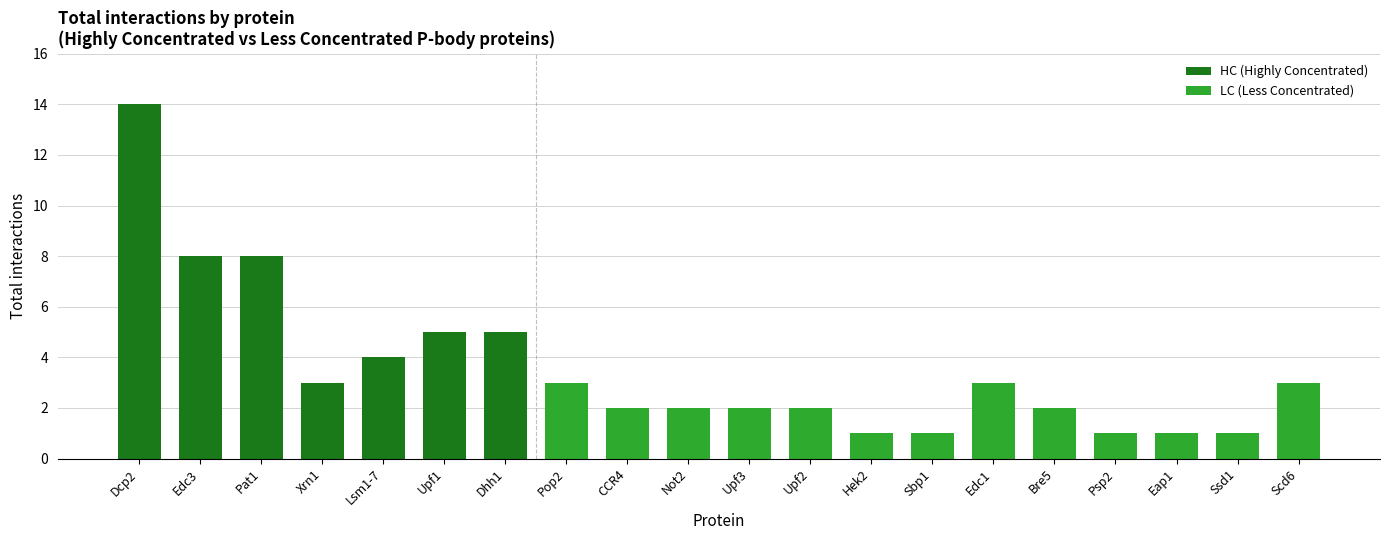

How many values exceed 5?

3